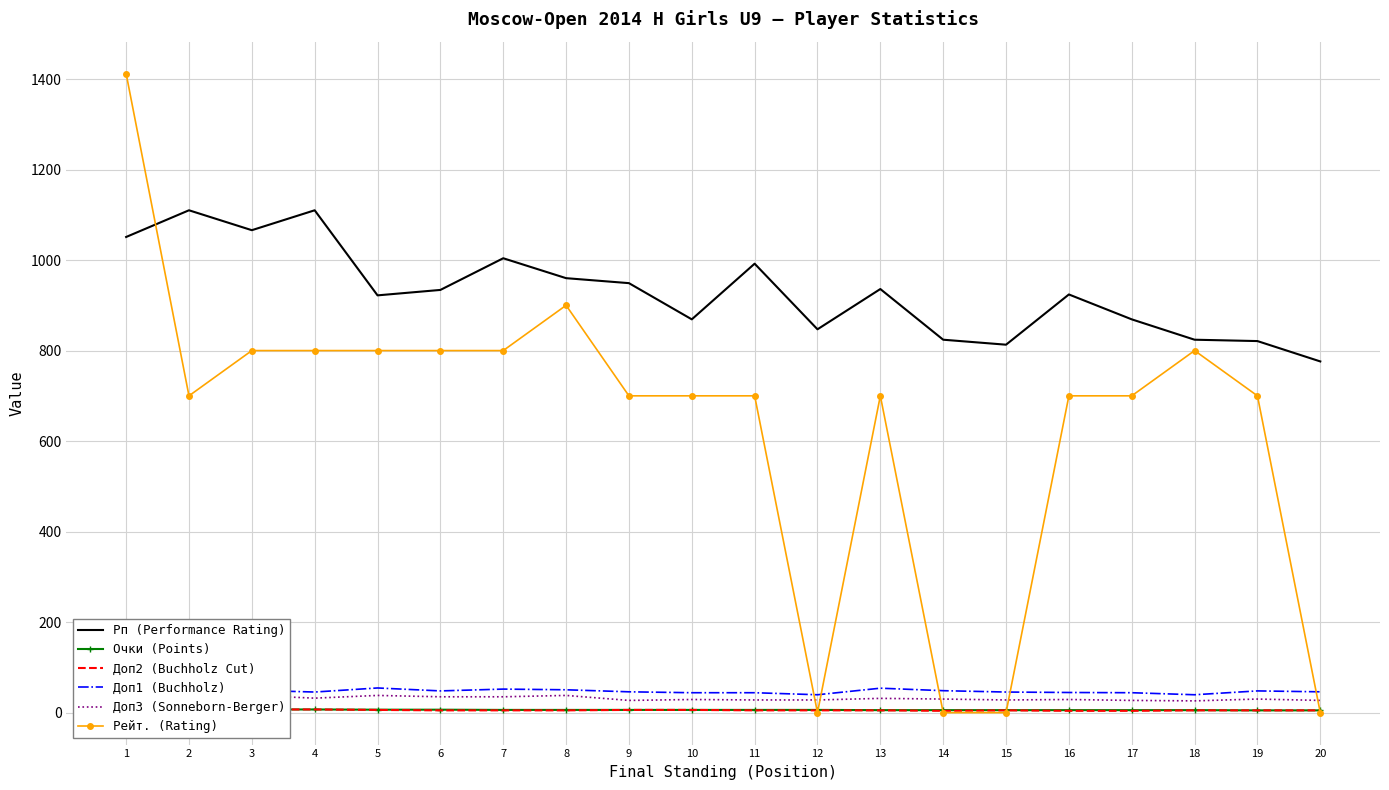

What is the value of the Доп3 (Sonneborn-Berger) point at the 17th from the left?

27.0